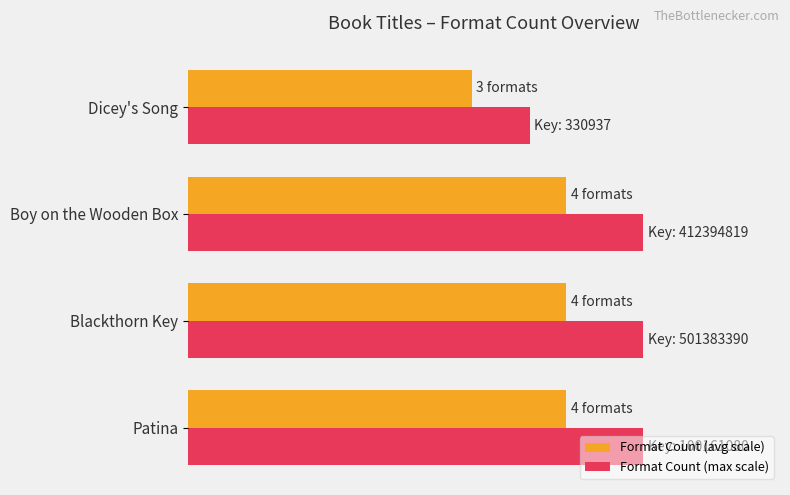

Which category has the lowest value in the Format Count (max scale) series?

Dicey's Song